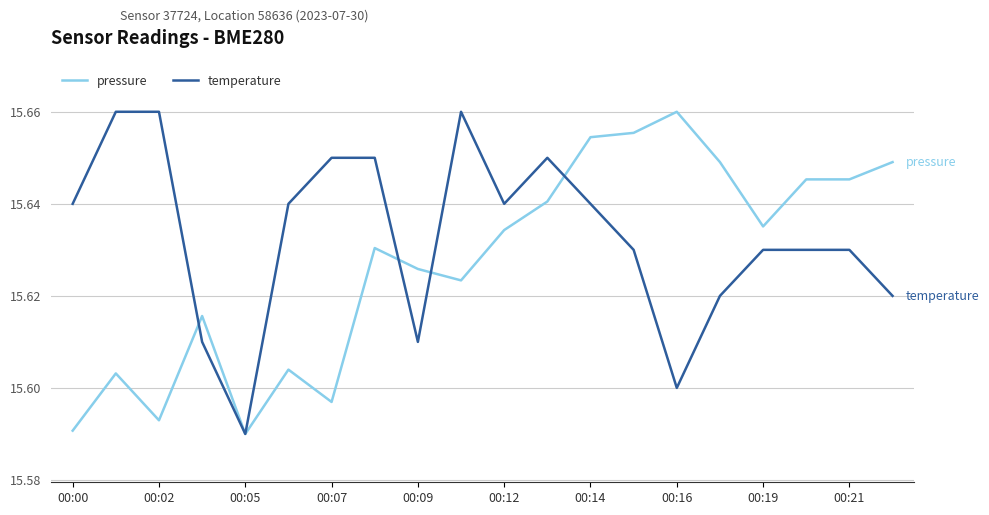

Rank the series by their average value, from lowest to highest.

pressure, temperature